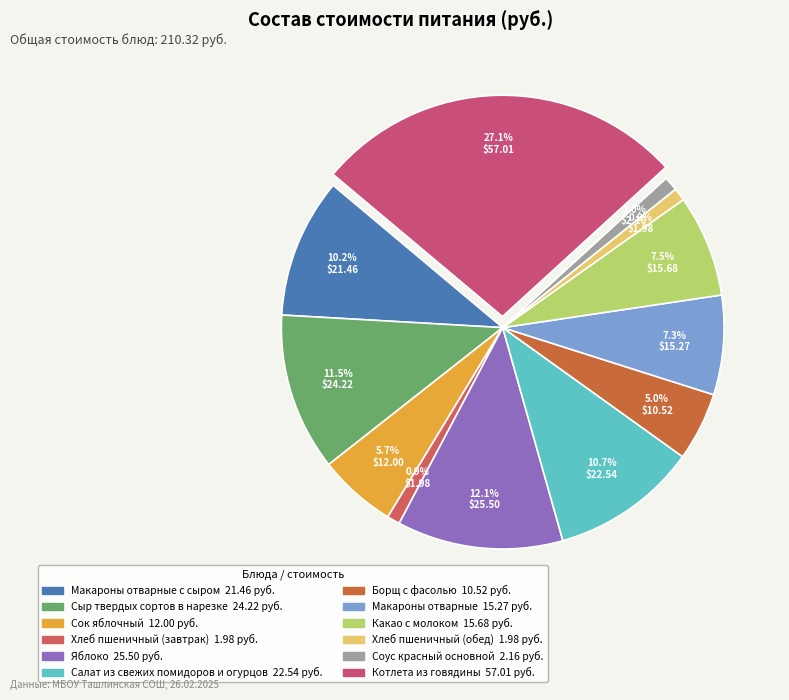

Which slice is the largest?

Котлета из говядины